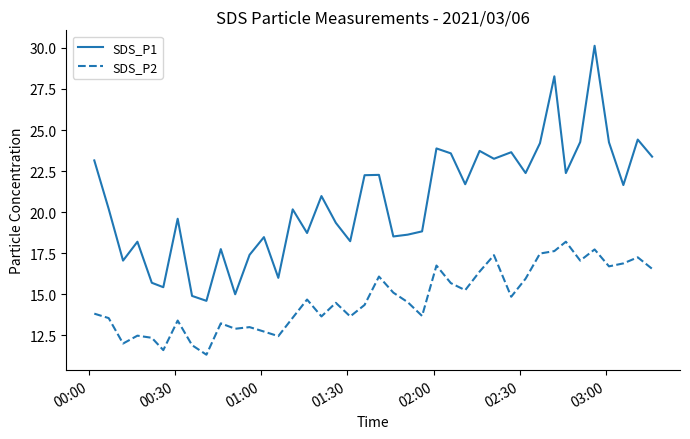

What is the maximum value for SDS_P2?

18.2